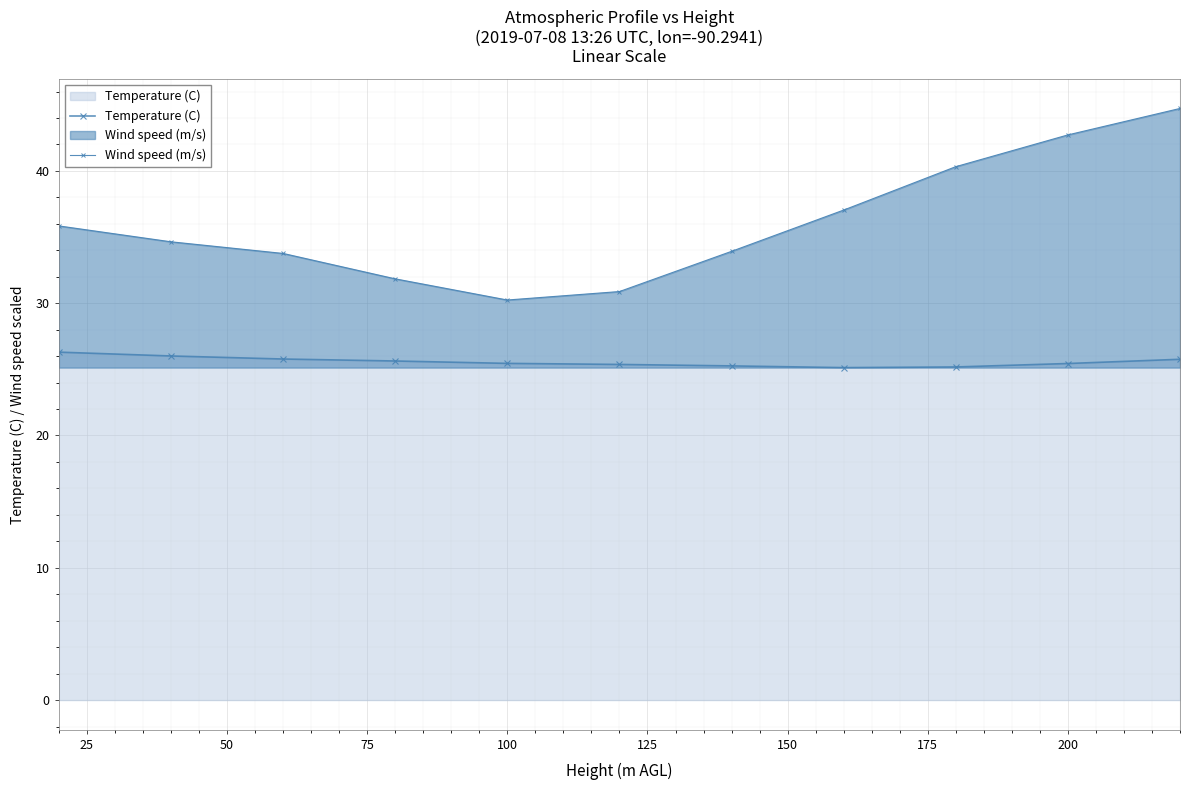

How many lines are shown in the chart?

2